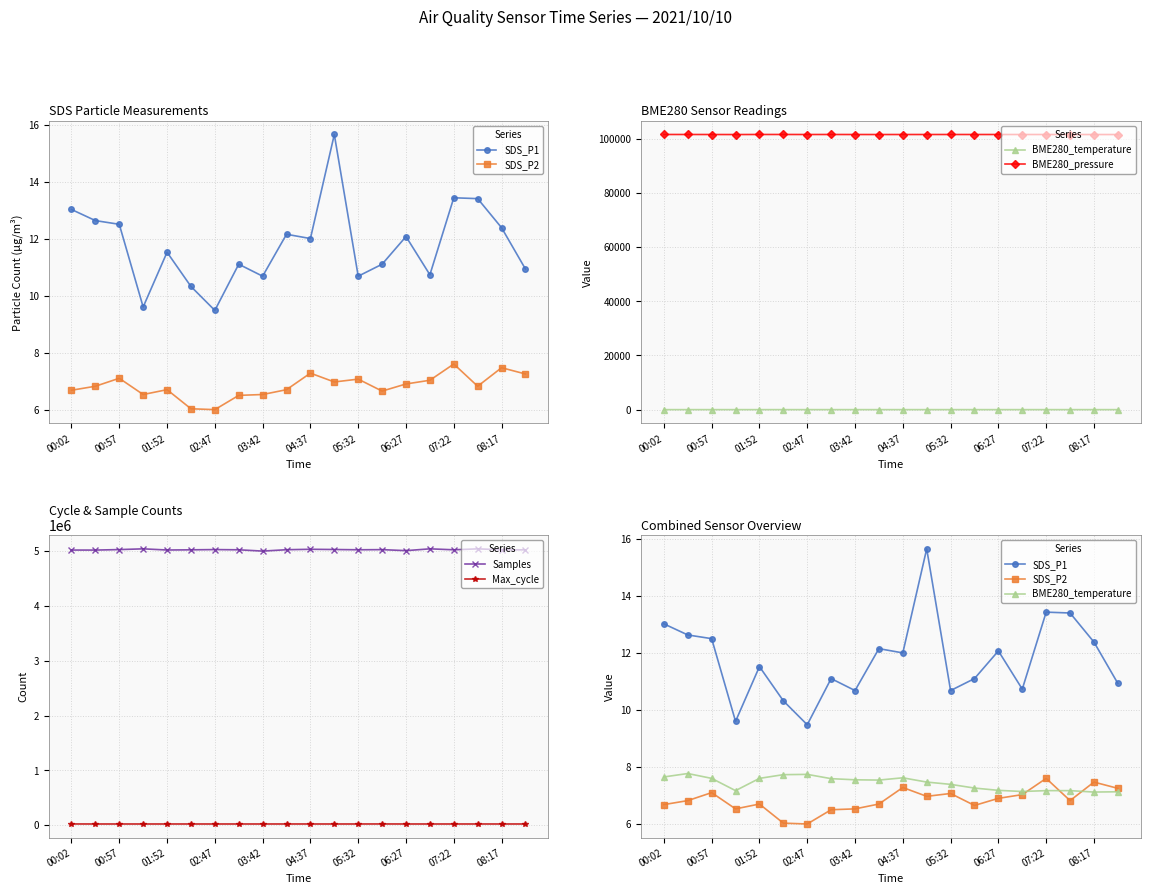

In BME280_temperature, how many points are higher than both neighbors (excluding endpoints)?

3